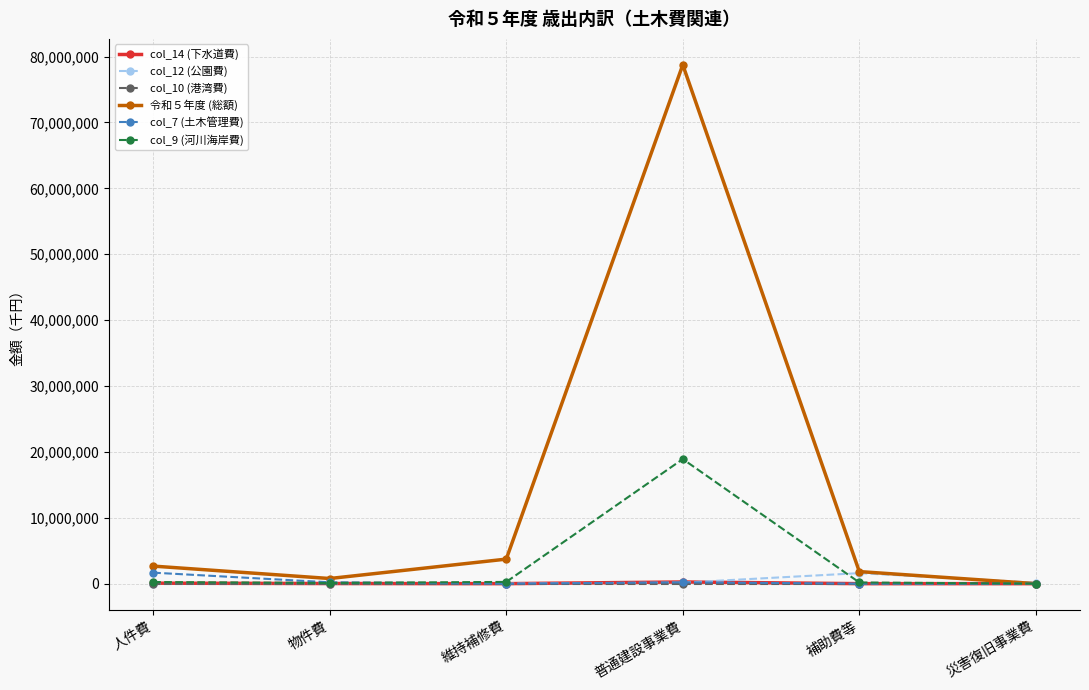

Where does the col_14 (下水道費) series first go above 20174?

人件費